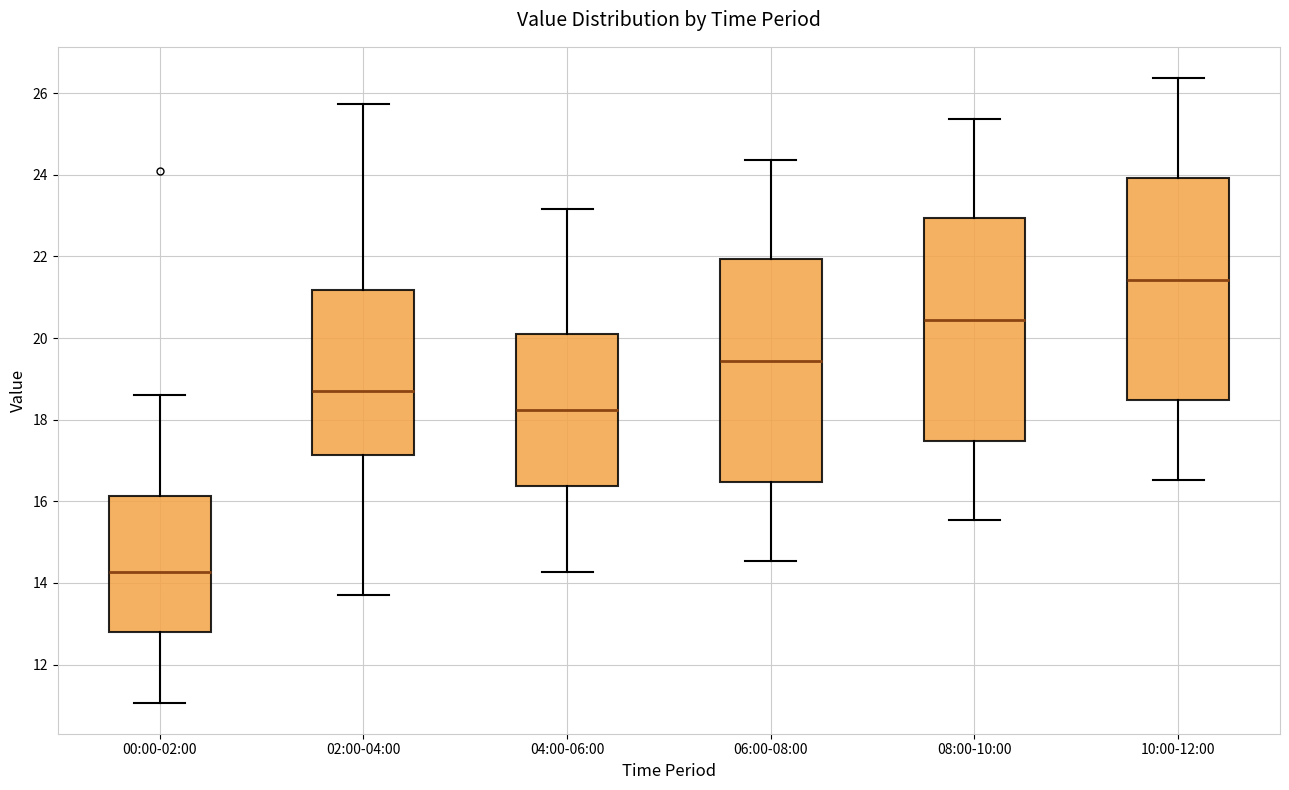

Where is the lower edge of the box for 06:00-08:00 on the y-axis? The values are not printed on the chart, so give them approximately, as read against the axis.

16.4